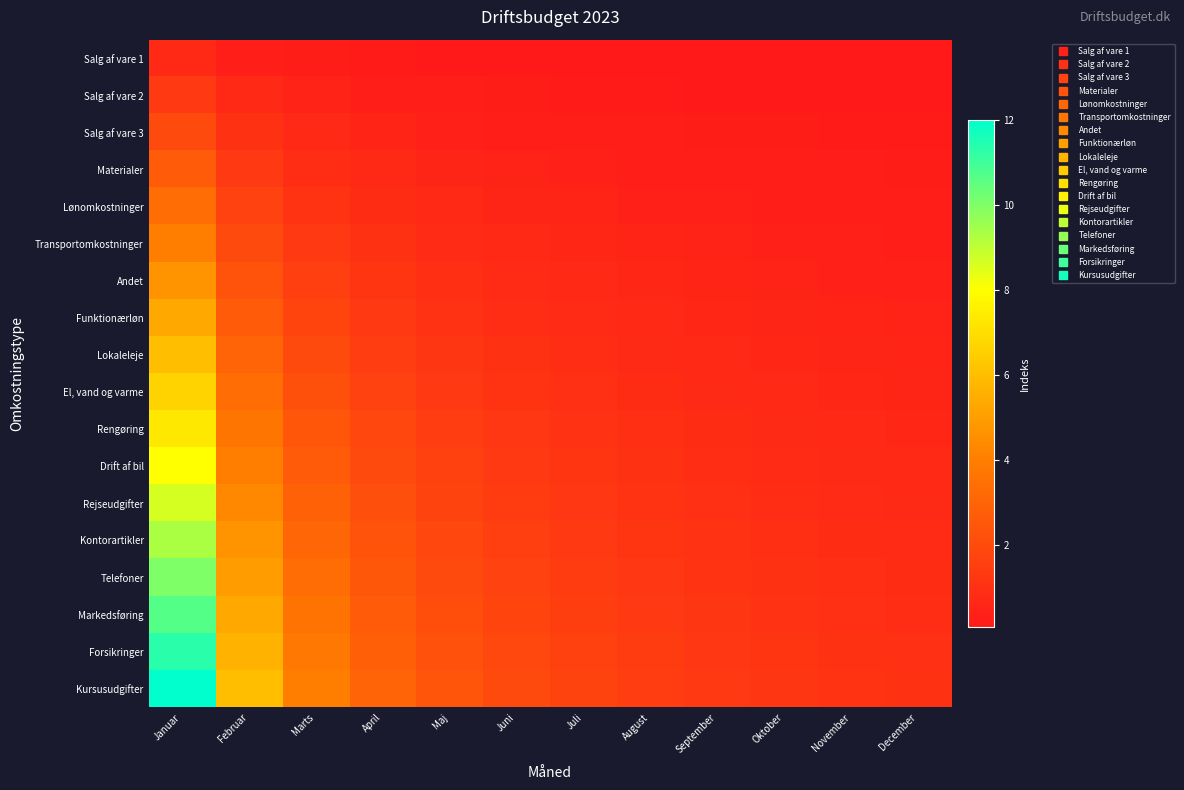

Reading left to right, transcribe all the data shown in this chart.

Salg af vare 1: Januar=0.7	Februar=0.3	Marts=0.2	April=0.2	Maj=0.1	Juni=0.1	Juli=0.1	August=0.1	September=0.1	Oktober=0.1	November=0.1	December=0.1
Salg af vare 2: Januar=1.3	Februar=0.7	Marts=0.4	April=0.3	Maj=0.3	Juni=0.2	Juli=0.2	August=0.2	September=0.1	Oktober=0.1	November=0.1	December=0.1
Salg af vare 3: Januar=2.0	Februar=1.0	Marts=0.7	April=0.5	Maj=0.4	Juni=0.3	Juli=0.3	August=0.2	September=0.2	Oktober=0.2	November=0.2	December=0.2
Materialer: Januar=2.7	Februar=1.3	Marts=0.9	April=0.7	Maj=0.5	Juni=0.4	Juli=0.4	August=0.3	September=0.3	Oktober=0.3	November=0.2	December=0.2
Lønomkostninger: Januar=3.3	Februar=1.7	Marts=1.1	April=0.8	Maj=0.7	Juni=0.6	Juli=0.5	August=0.4	September=0.4	Oktober=0.3	November=0.3	December=0.3
Transportomkostninger: Januar=4.0	Februar=2.0	Marts=1.3	April=1.0	Maj=0.8	Juni=0.7	Juli=0.6	August=0.5	September=0.4	Oktober=0.4	November=0.4	December=0.3
Andet: Januar=4.7	Februar=2.3	Marts=1.6	April=1.2	Maj=0.9	Juni=0.8	Juli=0.7	August=0.6	September=0.5	Oktober=0.5	November=0.4	December=0.4
Funktionærløn: Januar=5.3	Februar=2.7	Marts=1.8	April=1.3	Maj=1.1	Juni=0.9	Juli=0.8	August=0.7	September=0.6	Oktober=0.5	November=0.5	December=0.4
Lokaleleje: Januar=6.0	Februar=3.0	Marts=2.0	April=1.5	Maj=1.2	Juni=1.0	Juli=0.9	August=0.8	September=0.7	Oktober=0.6	November=0.5	December=0.5
El, vand og varme: Januar=6.7	Februar=3.3	Marts=2.2	April=1.7	Maj=1.3	Juni=1.1	Juli=1.0	August=0.8	September=0.7	Oktober=0.7	November=0.6	December=0.6
Rengøring: Januar=7.3	Februar=3.7	Marts=2.4	April=1.8	Maj=1.5	Juni=1.2	Juli=1.0	August=0.9	September=0.8	Oktober=0.7	November=0.7	December=0.6
Drift af bil: Januar=8.0	Februar=4.0	Marts=2.7	April=2.0	Maj=1.6	Juni=1.3	Juli=1.1	August=1.0	September=0.9	Oktober=0.8	November=0.7	December=0.7
Rejseudgifter: Januar=8.7	Februar=4.3	Marts=2.9	April=2.2	Maj=1.7	Juni=1.4	Juli=1.2	August=1.1	September=1.0	Oktober=0.9	November=0.8	December=0.7
Kontorartikler: Januar=9.3	Februar=4.7	Marts=3.1	April=2.3	Maj=1.9	Juni=1.6	Juli=1.3	August=1.2	September=1.0	Oktober=0.9	November=0.8	December=0.8
Telefoner: Januar=10.0	Februar=5.0	Marts=3.3	April=2.5	Maj=2.0	Juni=1.7	Juli=1.4	August=1.3	September=1.1	Oktober=1.0	November=0.9	December=0.8
Markedsføring: Januar=10.7	Februar=5.3	Marts=3.6	April=2.7	Maj=2.1	Juni=1.8	Juli=1.5	August=1.3	September=1.2	Oktober=1.1	November=1.0	December=0.9
Forsikringer: Januar=11.3	Februar=5.7	Marts=3.8	April=2.8	Maj=2.3	Juni=1.9	Juli=1.6	August=1.4	September=1.3	Oktober=1.1	November=1.0	December=0.9
Kursusudgifter: Januar=12.0	Februar=6.0	Marts=4.0	April=3.0	Maj=2.4	Juni=2.0	Juli=1.7	August=1.5	September=1.3	Oktober=1.2	November=1.1	December=1.0